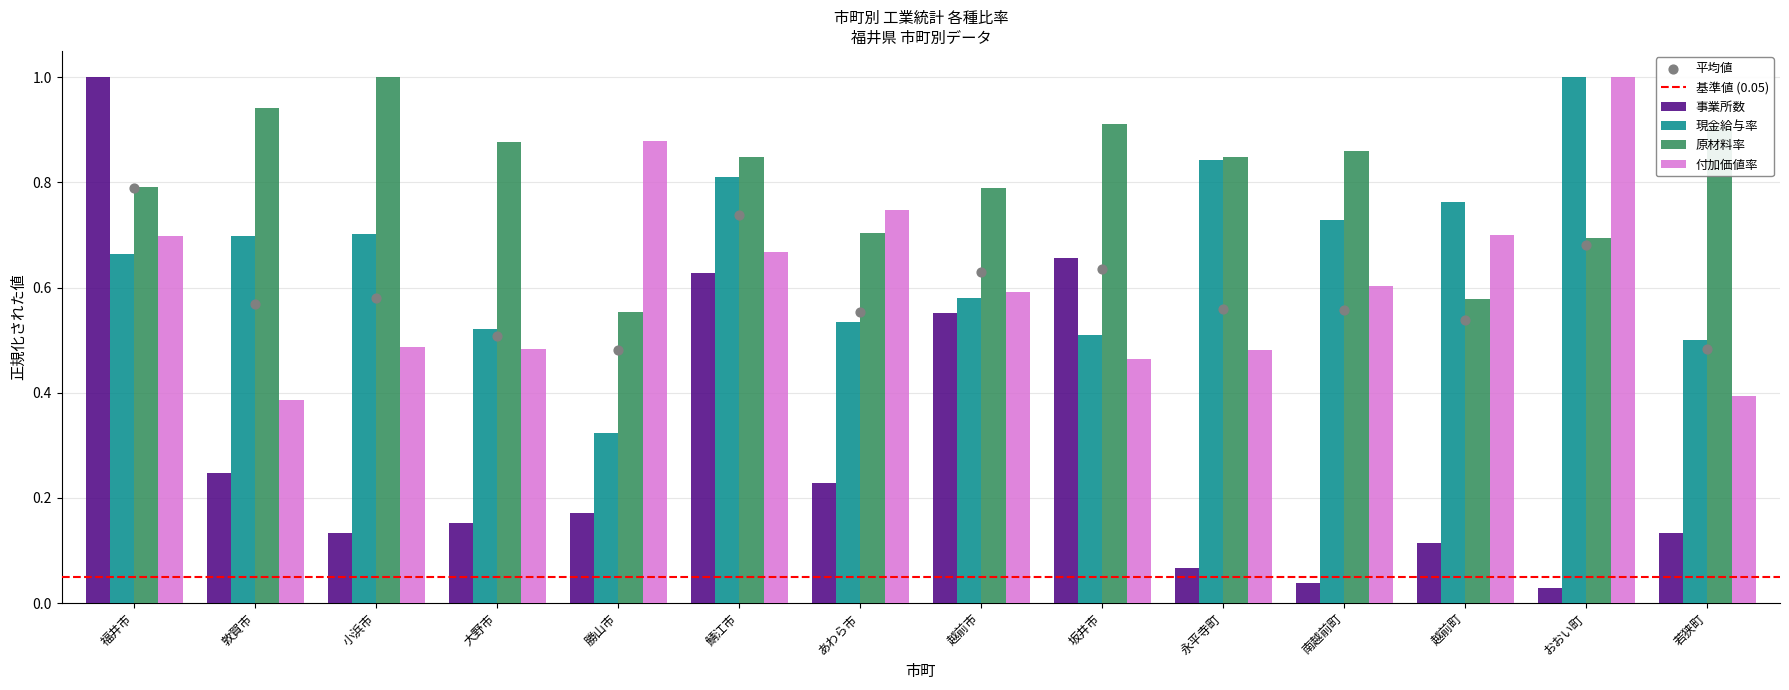

Which series contains the highest Y value?

事業所数